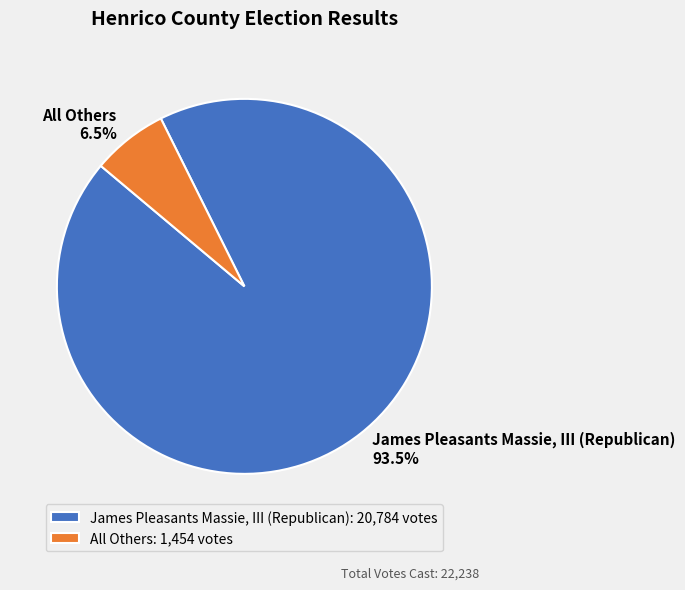

How many slices are in this pie chart?

2